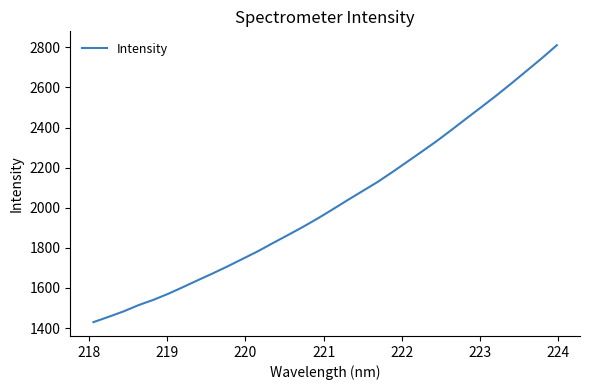

What is the difference between the maximum and minimum values?

1381.0